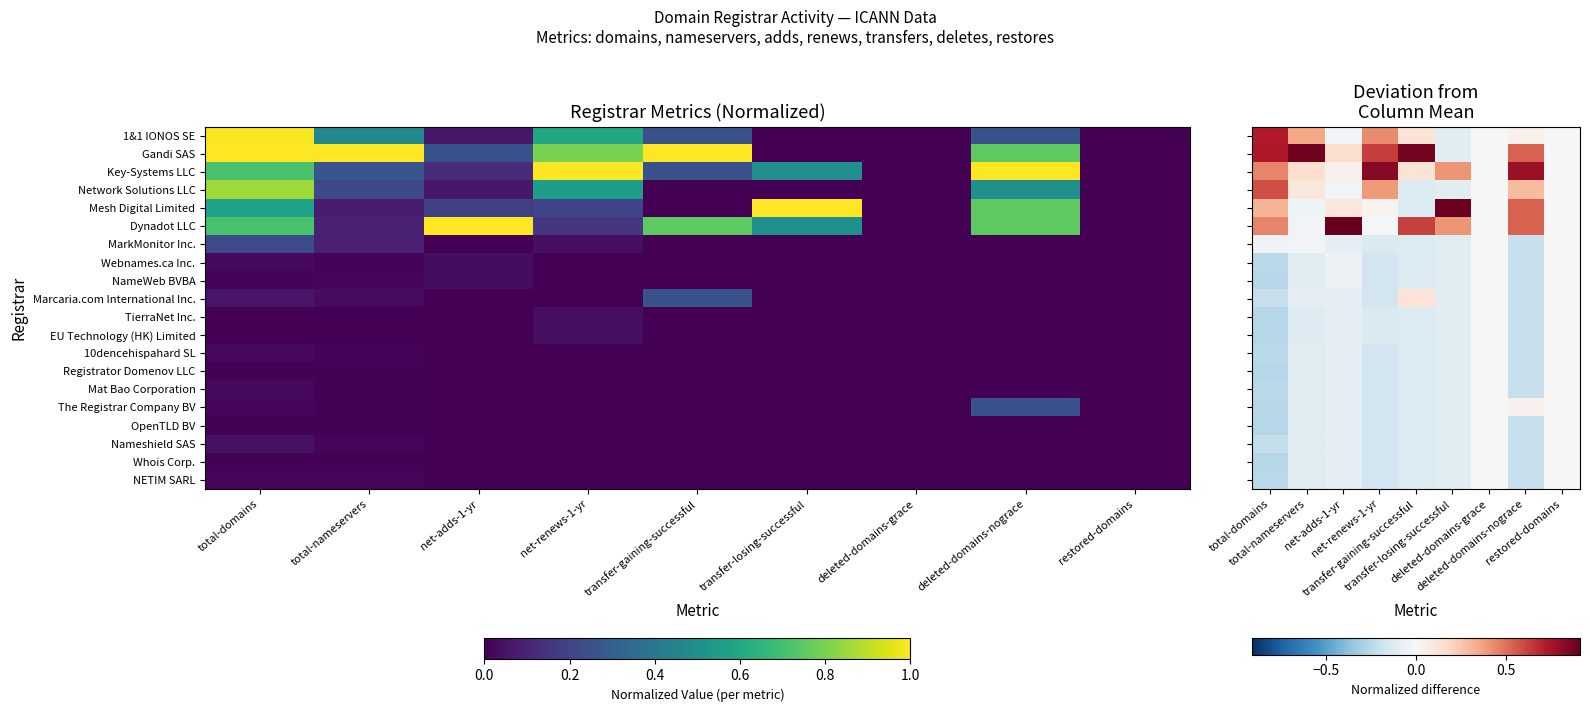

List the series in order of their peak value, lowest first.

MarkMonitor Inc., Webnames.ca Inc., NameWeb BVBA, TierraNet Inc., EU Technology (HK) Limited, 10dencehispahard SL, Registrator Domenov LLC, Mat Bao Corporation, OpenTLD BV, Nameshield SAS, Whois Corp., NETIM SARL, The Registrar Company BV, Marcaria.com International Inc., Network Solutions LLC, 1&1 IONOS SE, Key-Systems LLC, Gandi SAS, Mesh Digital Limited, Dynadot LLC